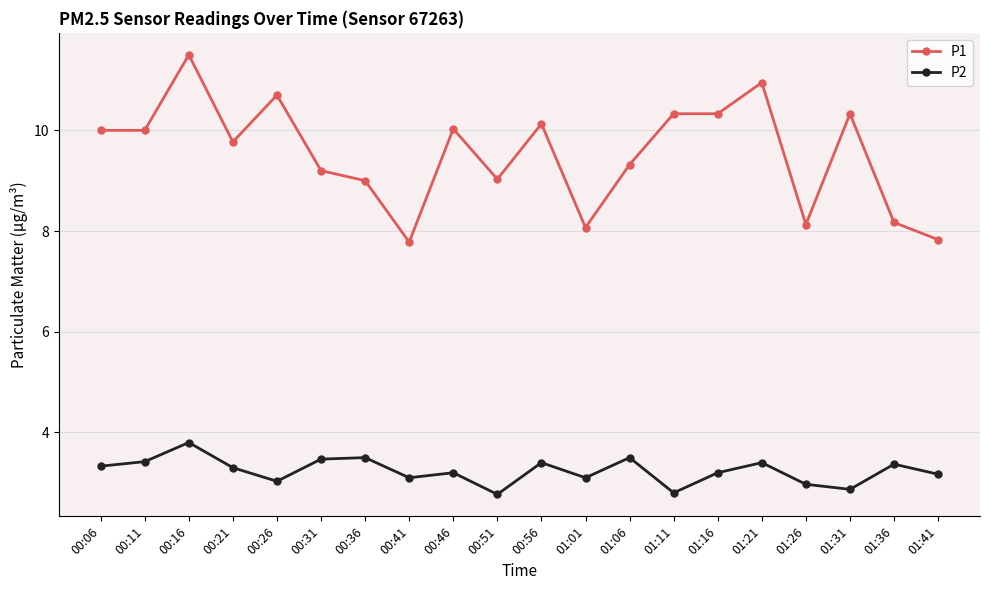

What is the minimum value shown in the chart?

2.8